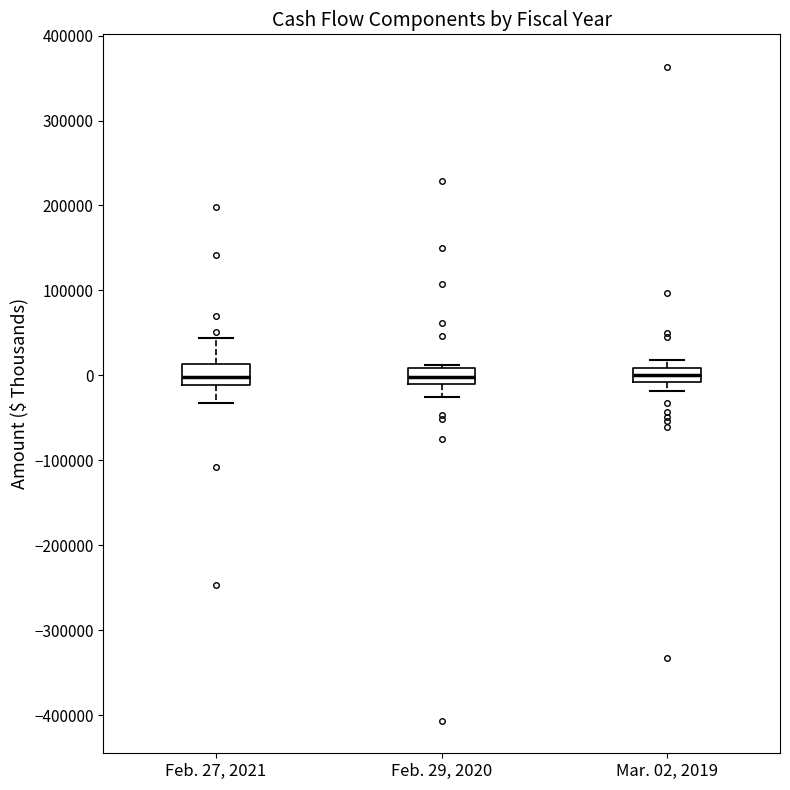

Where does the lower whisker of the box for Mar. 02, 2019 end on the y-axis? The values are not printed on the chart, so give them approximately, as read against the axis.

-20000